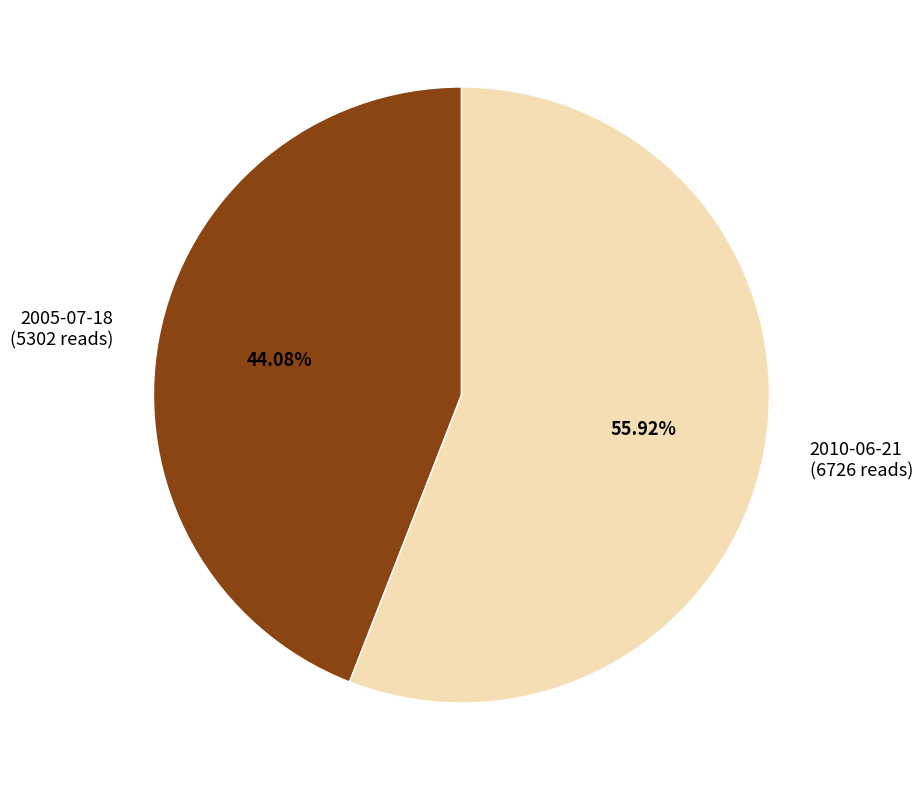

What percentage is the 2005-07-18 slice, to the nearest percent?

44%